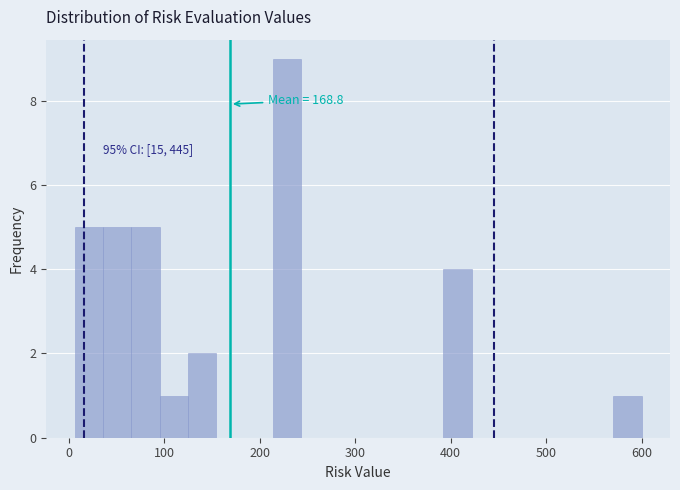

Around what value on the x-axis is the tallest bar? Give the approximate position of its centre, as read against the axis.

230